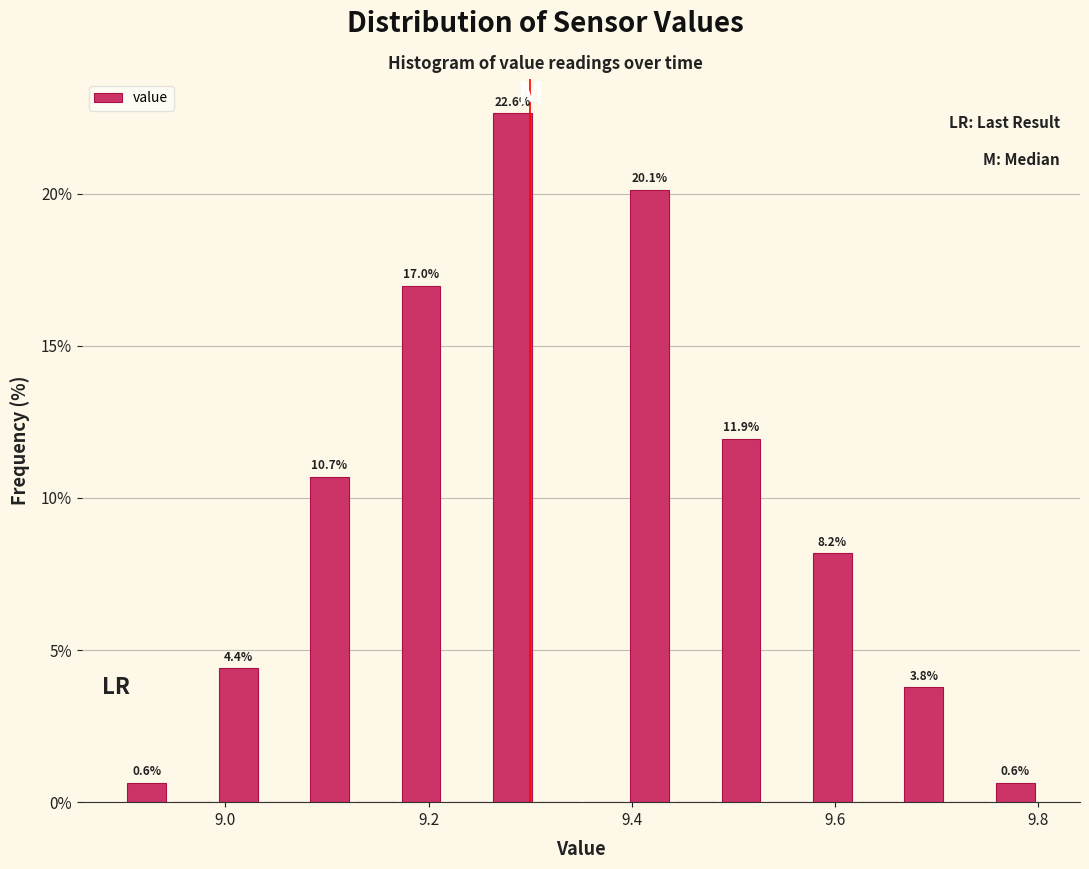

Around what value on the x-axis is the tallest bar? Give the approximate position of its centre, as read against the axis.

9.28